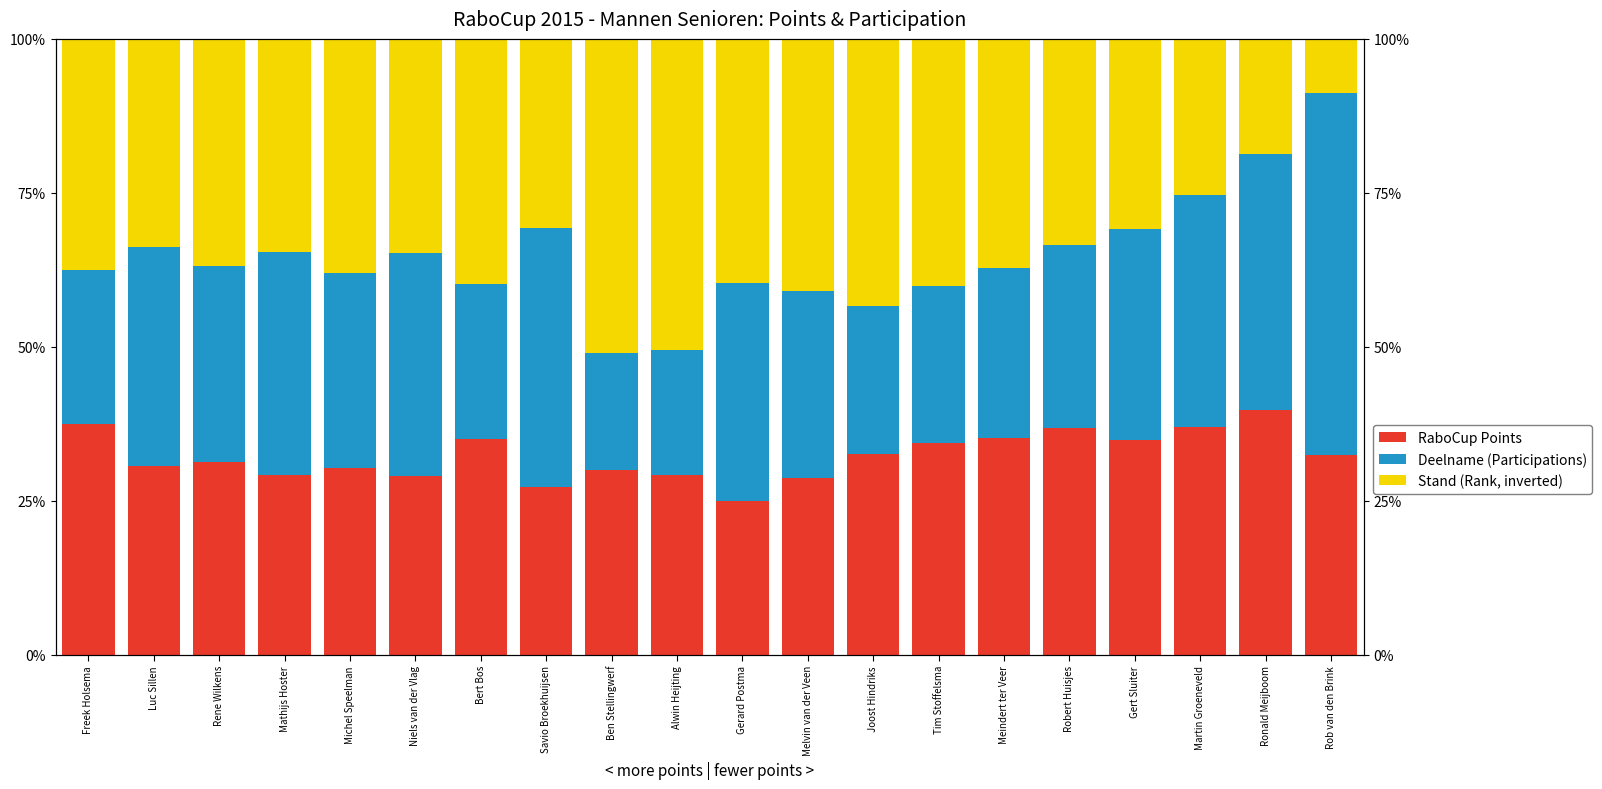

What is the value of the Deelname (Participations) bar at the 2nd from the left?

35.6